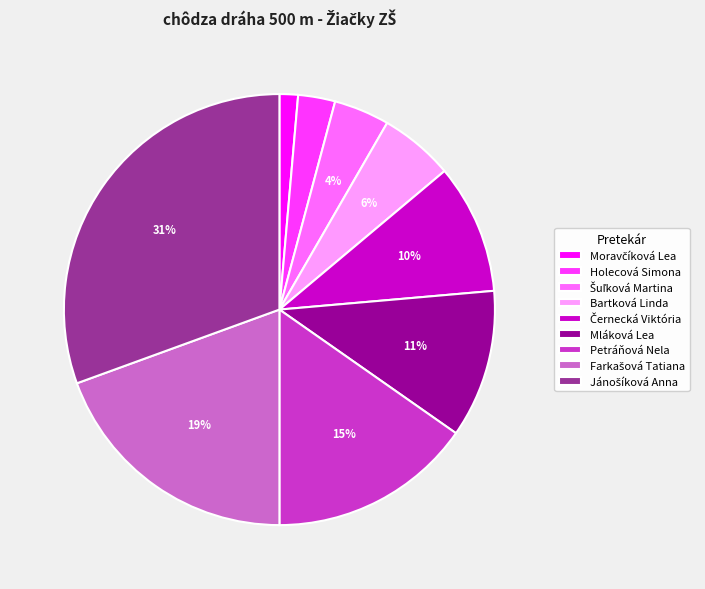

How many segments does this pie chart have?

9